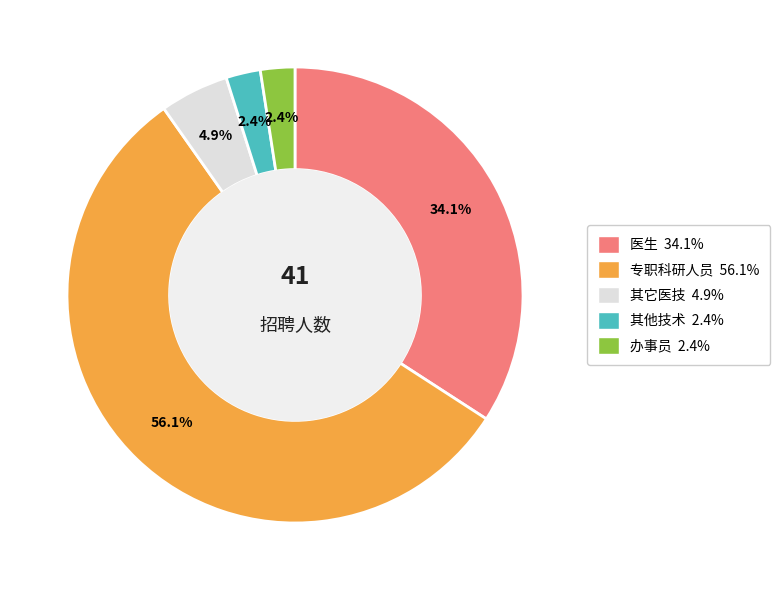

How many slices are in this pie chart?

5